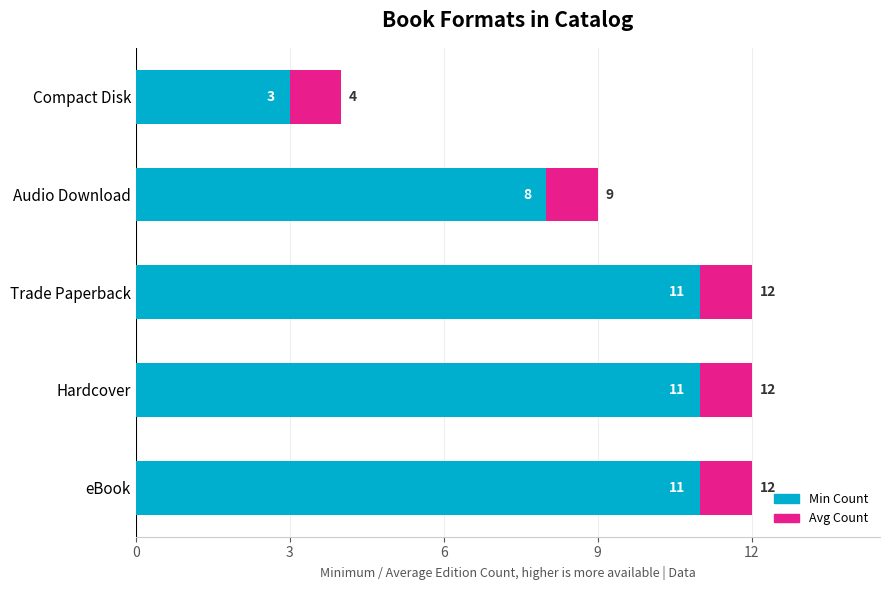

The Min Count series shows 17 at Trade Paperback. True or false?

False